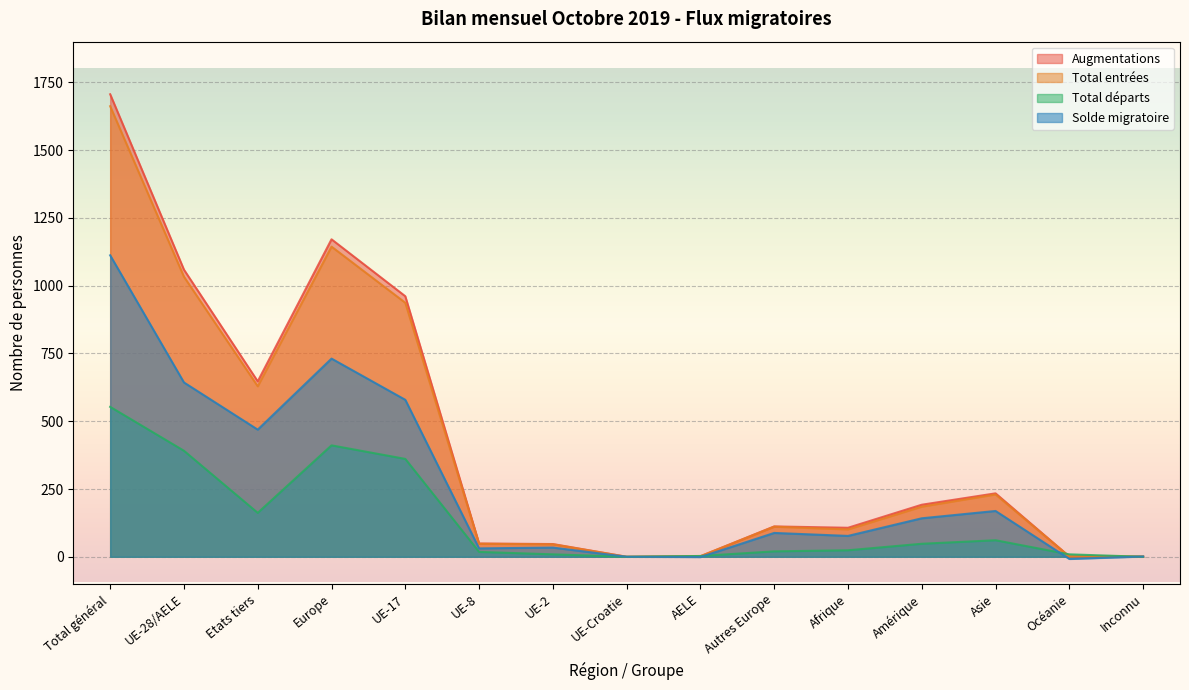

Reading right to left, what are all the values shown in this chart?

Augmentations: Inconnu=1	Océanie=1	Asie=234	Amérique=192	Afrique=107	Autres Europe=112	AELE=2	UE-Croatie=0	UE-2=47	UE-8=49	UE-17=961	Europe=1171	Etats tiers=647	UE-28/AELE=1059	Total général=1706
Total entrées: Inconnu=1	Océanie=1	Asie=230	Amérique=185	Afrique=101	Autres Europe=111	AELE=2	UE-Croatie=0	UE-2=46	UE-8=48	UE-17=937	Europe=1144	Etats tiers=629	UE-28/AELE=1033	Total général=1662
Total départs: Inconnu=0	Océanie=9	Asie=61	Amérique=48	Afrique=24	Autres Europe=20	AELE=3	UE-Croatie=0	UE-2=9	UE-8=18	UE-17=361	Europe=411	Etats tiers=162	UE-28/AELE=391	Total général=553
Solde migratoire: Inconnu=1	Océanie=-8	Asie=169	Amérique=142	Afrique=77	Autres Europe=88	AELE=-1	UE-Croatie=0	UE-2=34	UE-8=31	UE-17=579	Europe=731	Etats tiers=469	UE-28/AELE=643	Total général=1112